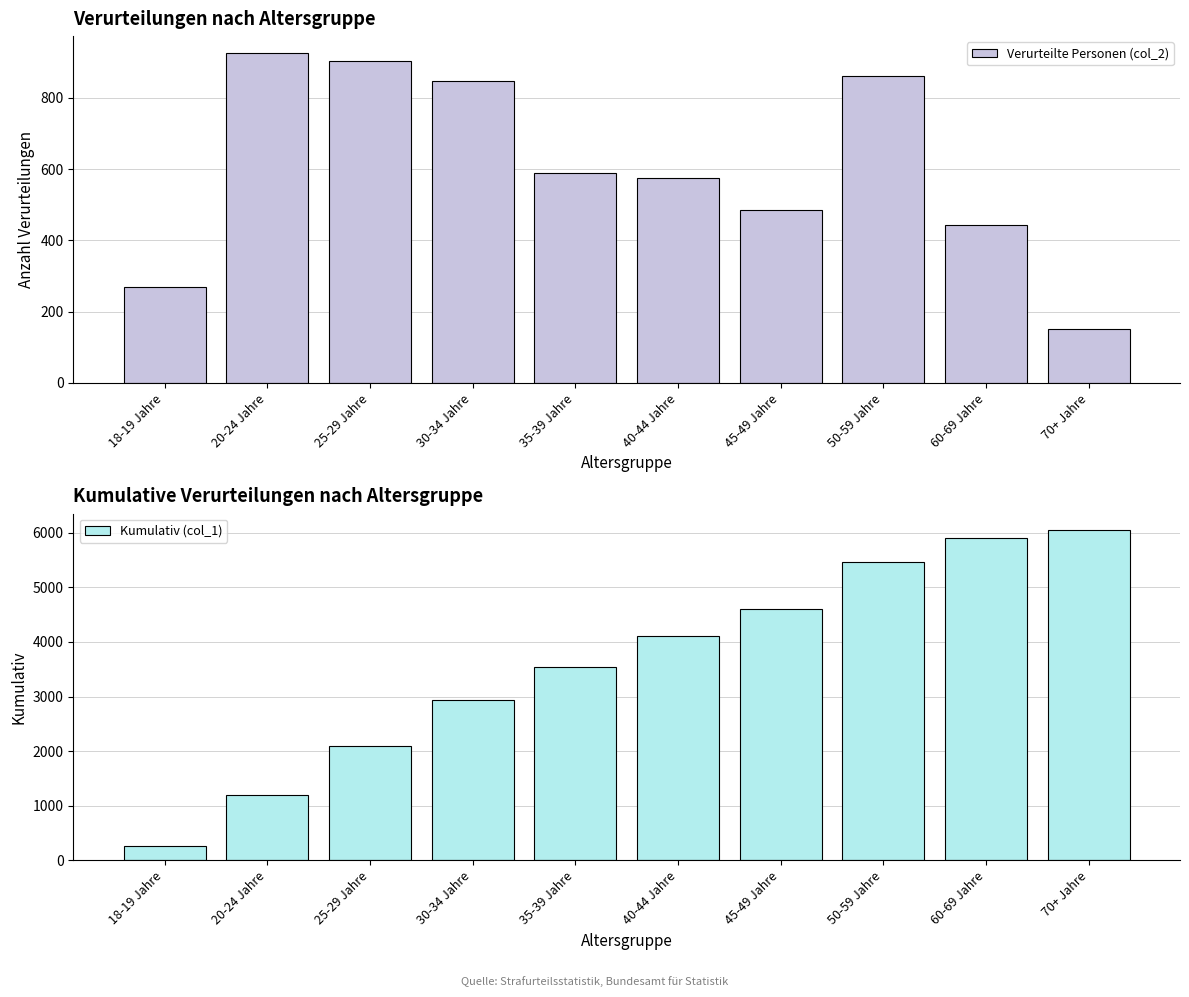

What is the label of the 5th bar from the left?

35-39 Jahre